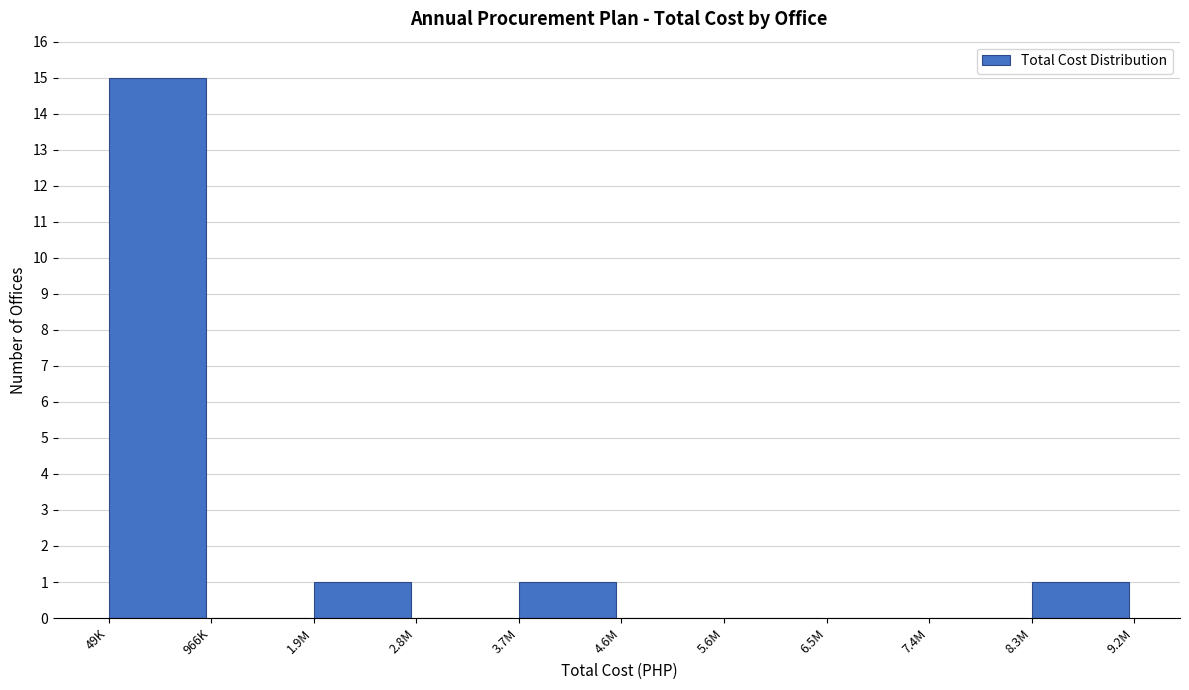

Reading right to left, list all the values displayed in this chart.

8.3M=1	7.4M=0	6.5M=0	5.6M=0	4.6M=0	3.7M=1	2.8M=0	1.9M=1	966K=0	49K=15